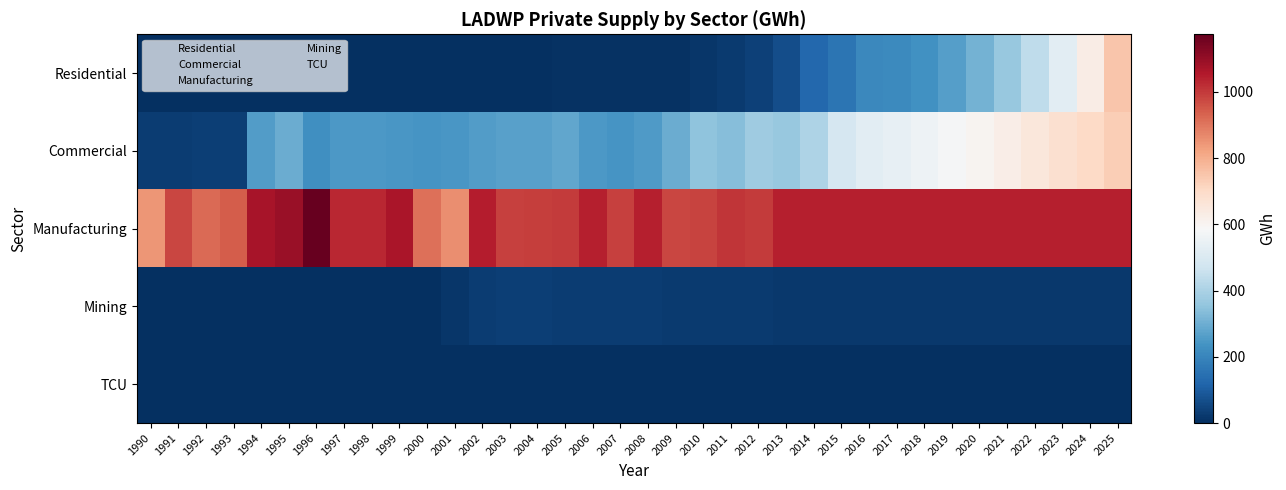

What is the total value across all series at 2000?

1154.6